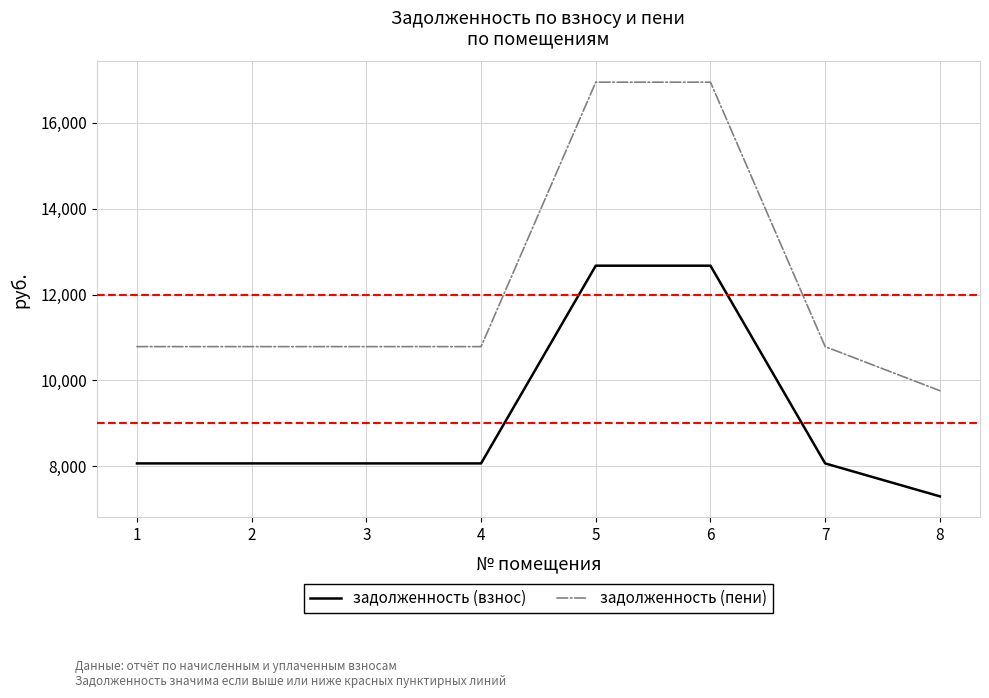

Between 7 and 8, which series saw the biggest shift?

задолженность (пени)